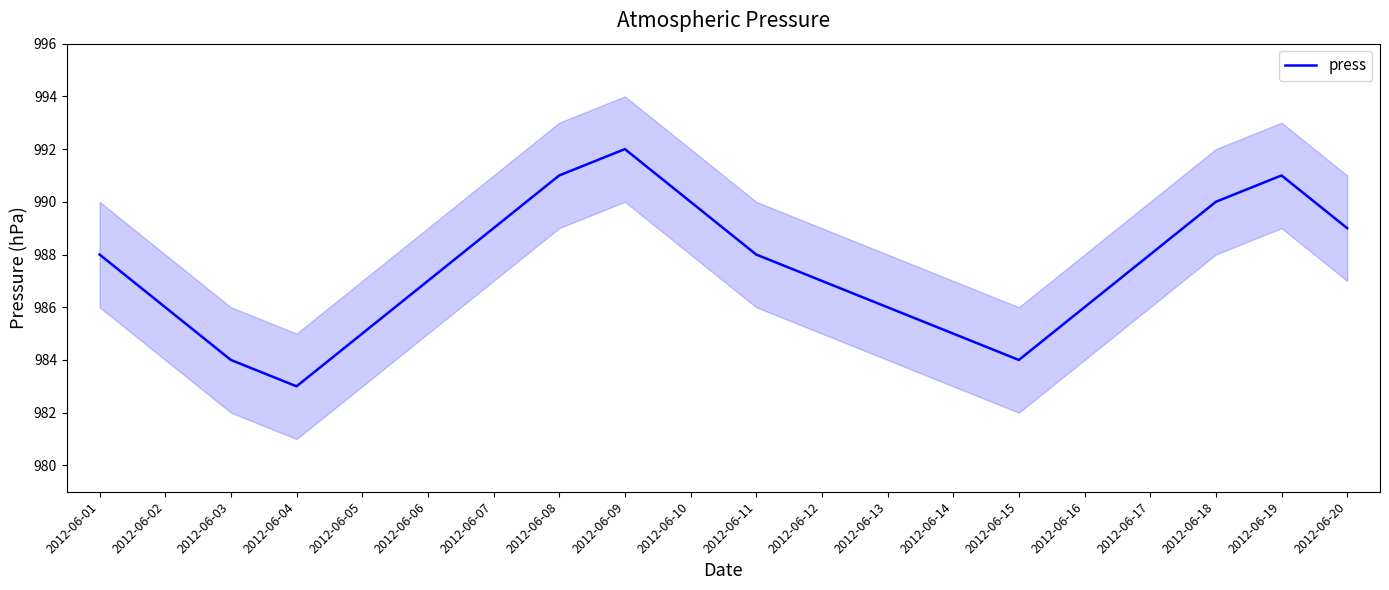

List the labels in order of value, smallest first.

2012-06-04, 2012-06-03, 2012-06-15, 2012-06-05, 2012-06-14, 2012-06-02, 2012-06-13, 2012-06-16, 2012-06-06, 2012-06-12, 2012-06-01, 2012-06-11, 2012-06-17, 2012-06-07, 2012-06-20, 2012-06-10, 2012-06-18, 2012-06-08, 2012-06-19, 2012-06-09